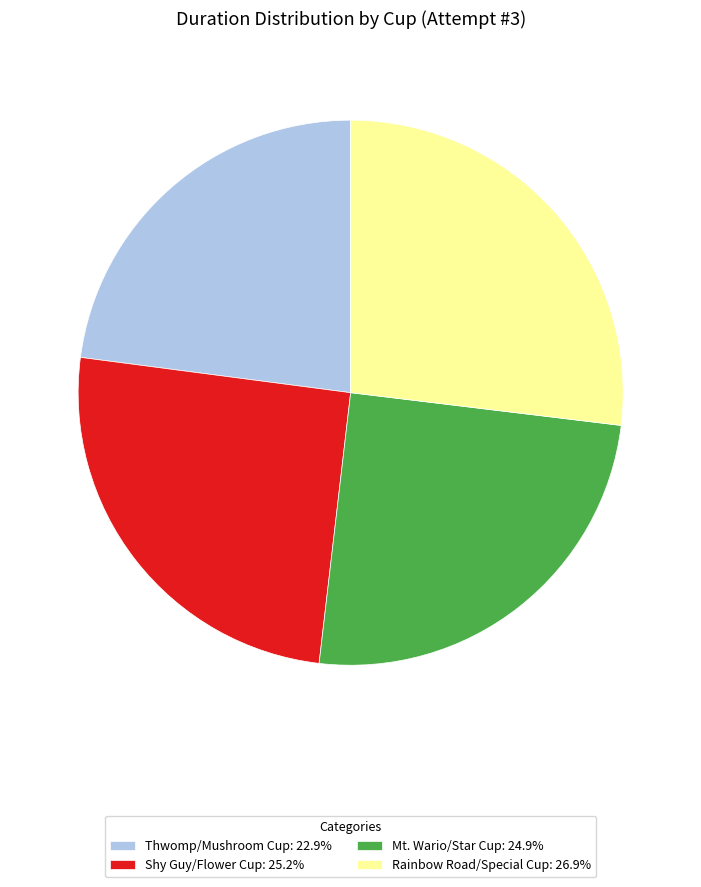

Does Rainbow Road/Special Cup represent more than half of the total?

No